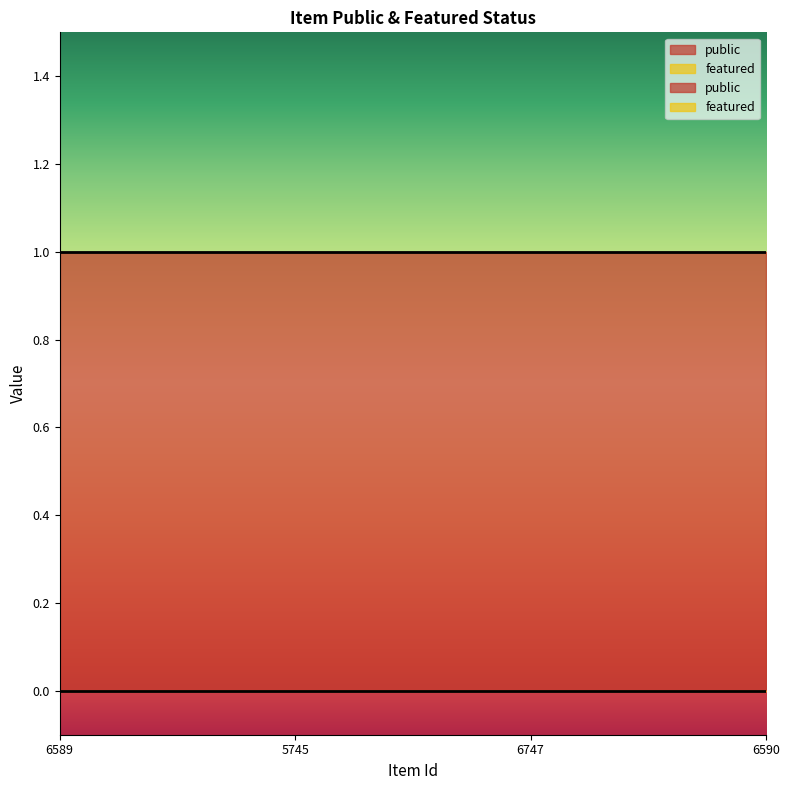

Does the chart display data point markers on the line(s)?

No